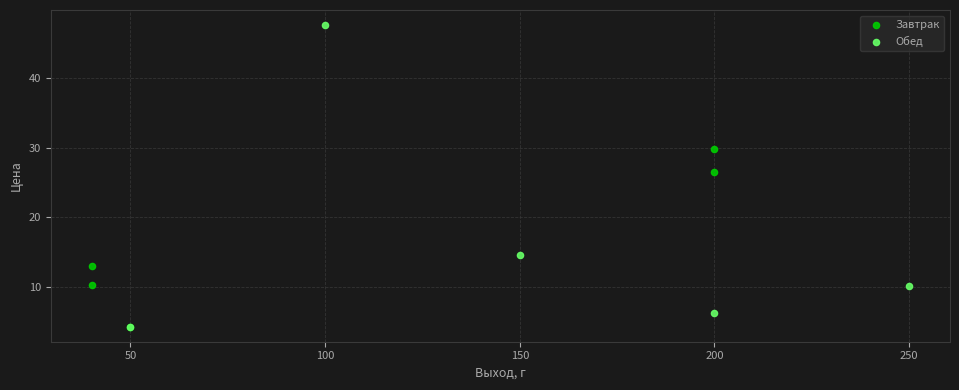

Which series has the widest spread of Y values?

Обед